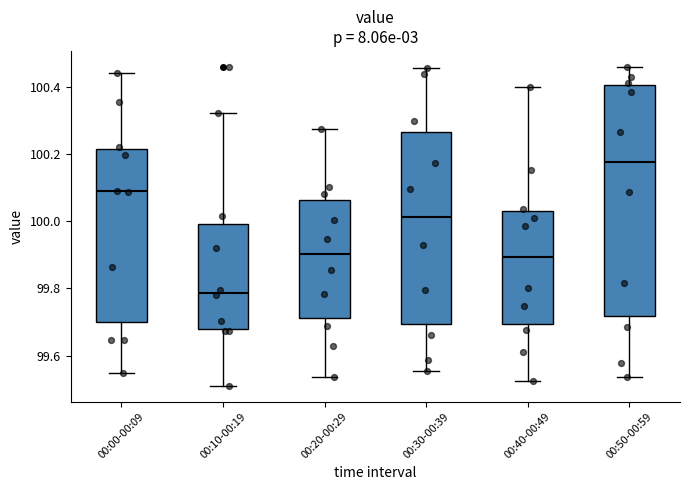

Reading left to right, transcribe this box plot: for each box, give where its median line is, the range the box spans, and where its two whiskers end, as read against the y-axis. The values are not printed on the chart, so give them approximately, as read against the axis.

00:00-00:09: median 100.08, box 99.70 to 100.22, whiskers 99.54 to 100.44
00:10-00:19: median 99.78, box 99.68 to 100.00, whiskers 99.52 to 100.32
00:20-00:29: median 99.90, box 99.72 to 100.06, whiskers 99.54 to 100.28
00:30-00:39: median 100.02, box 99.70 to 100.26, whiskers 99.56 to 100.46
00:40-00:49: median 99.90, box 99.70 to 100.04, whiskers 99.52 to 100.40
00:50-00:59: median 100.18, box 99.72 to 100.40, whiskers 99.54 to 100.46